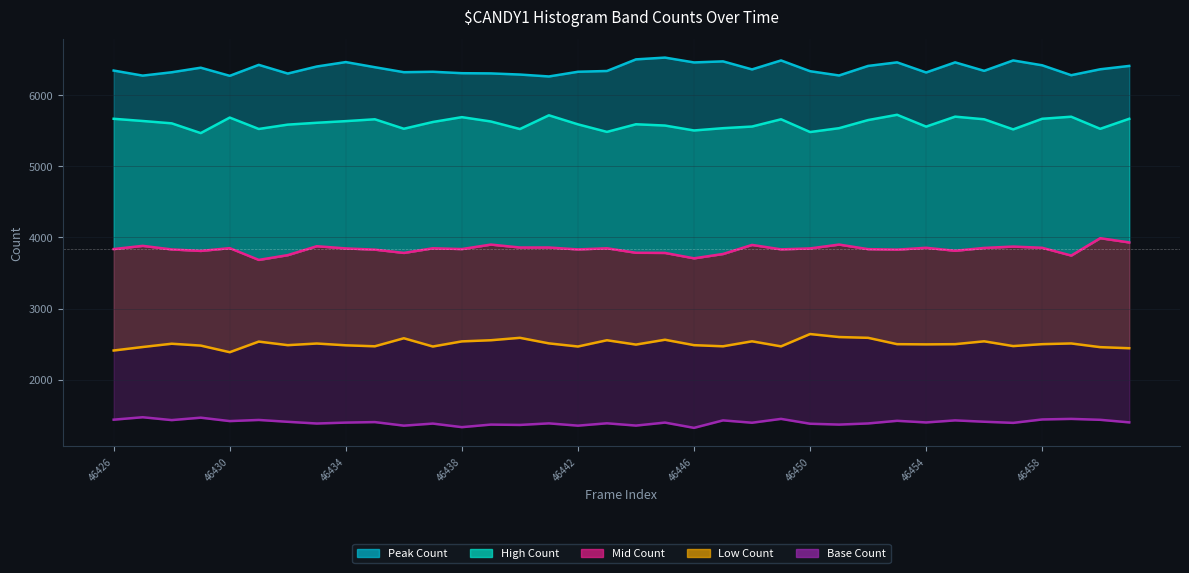

Rank the series by their average value, from highest to lowest.

Peak Count, High Count, Mid Count, Low Count, Base Count